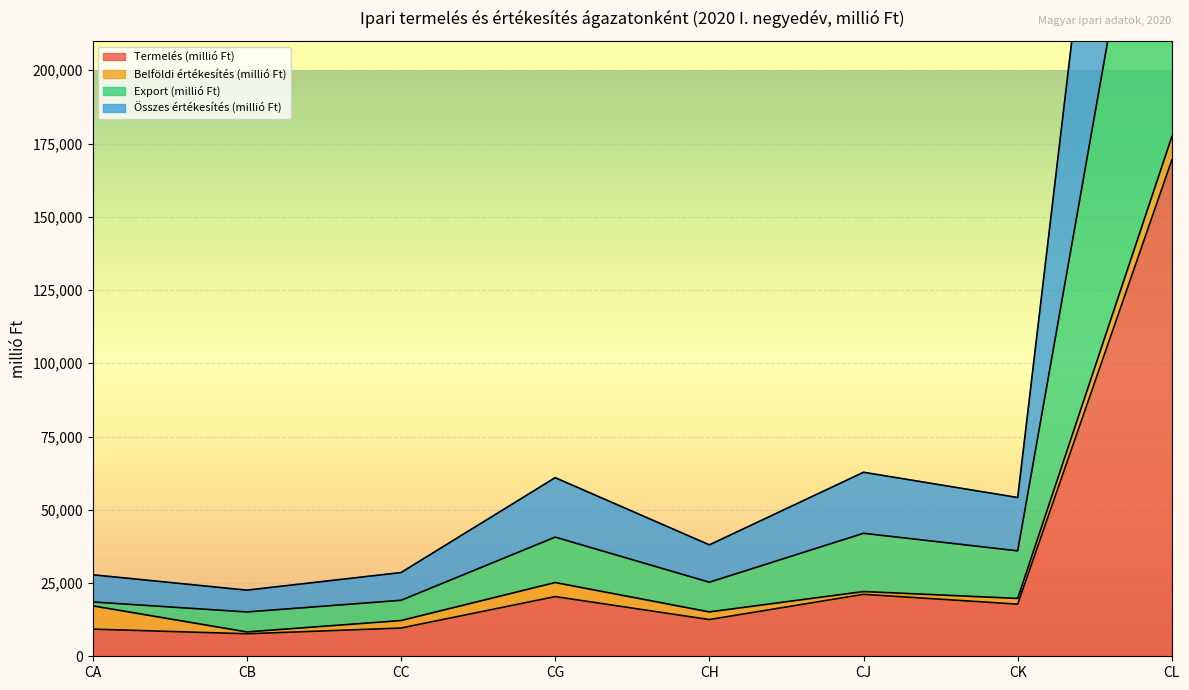

What is the minimum value for Termelés (millió Ft)?

7679